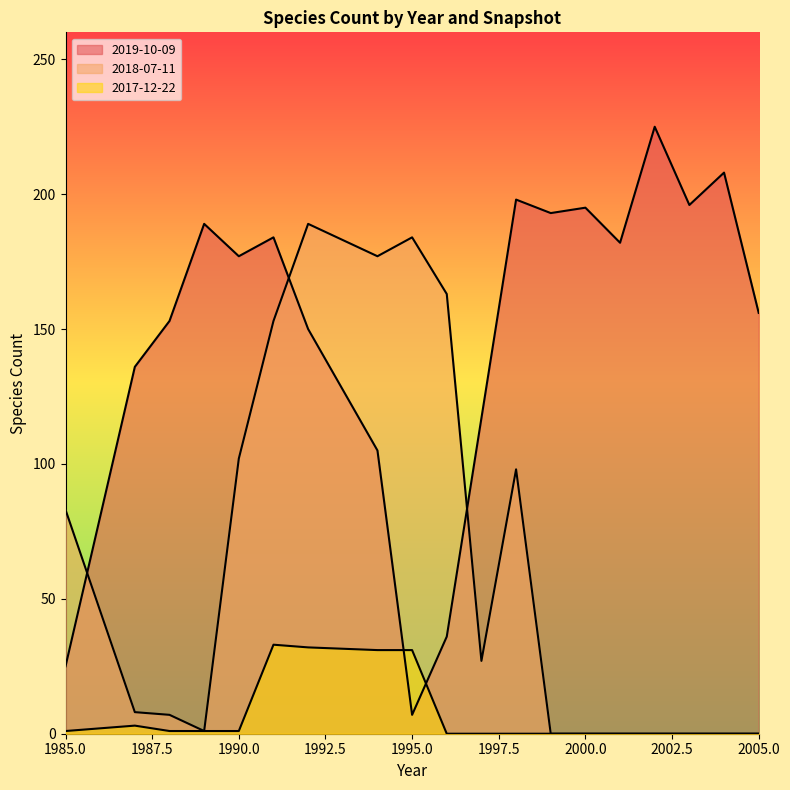

Does the chart display data point markers on the line(s)?

No